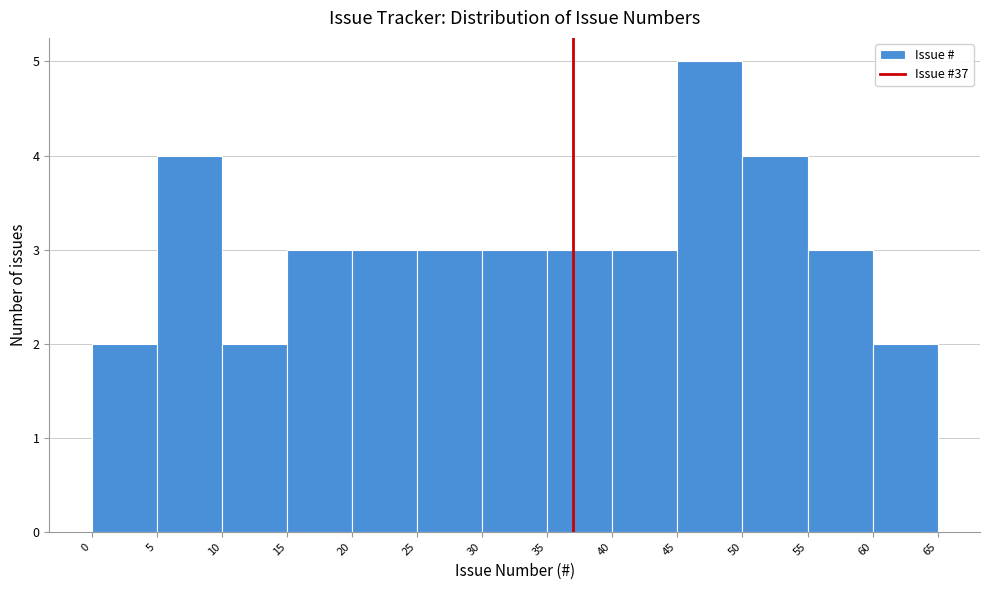

How tall is the bar that spans 15 to 20 on the x-axis? The values are not printed on the chart, so give them approximately, as read against the axis.

3